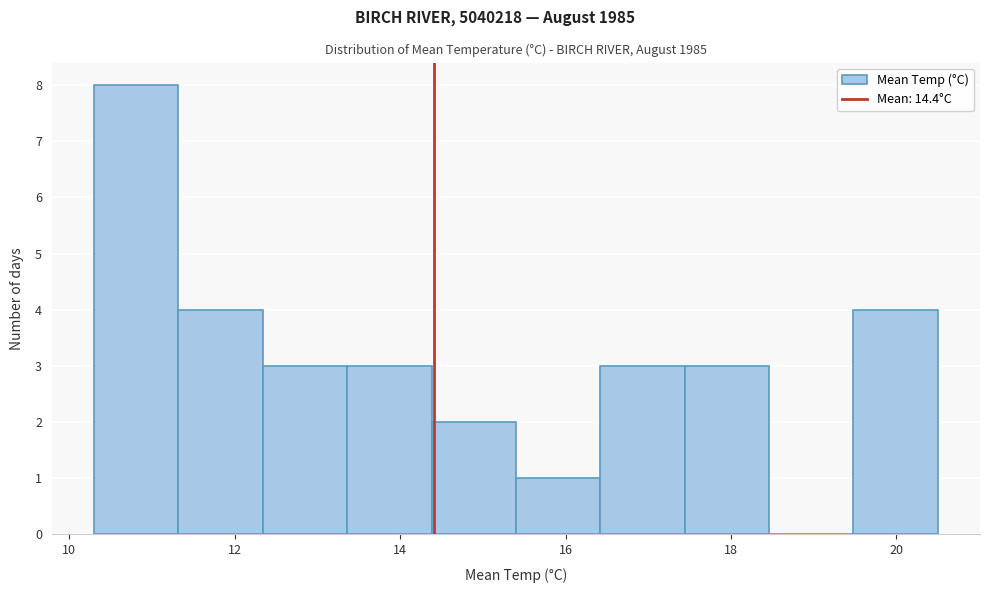

Over which range of the x-axis is the bar tallest?

10.30 to 11.32